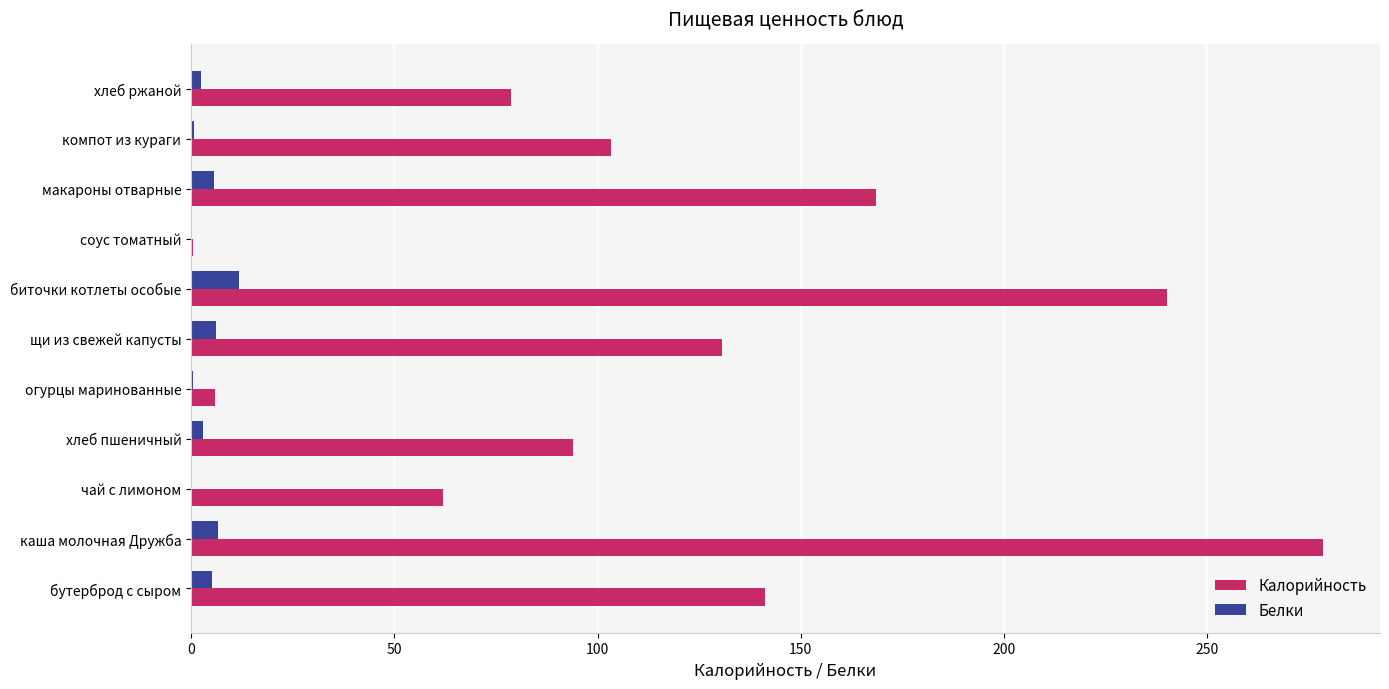

Which series has the largest range (max minus min)?

Калорийность